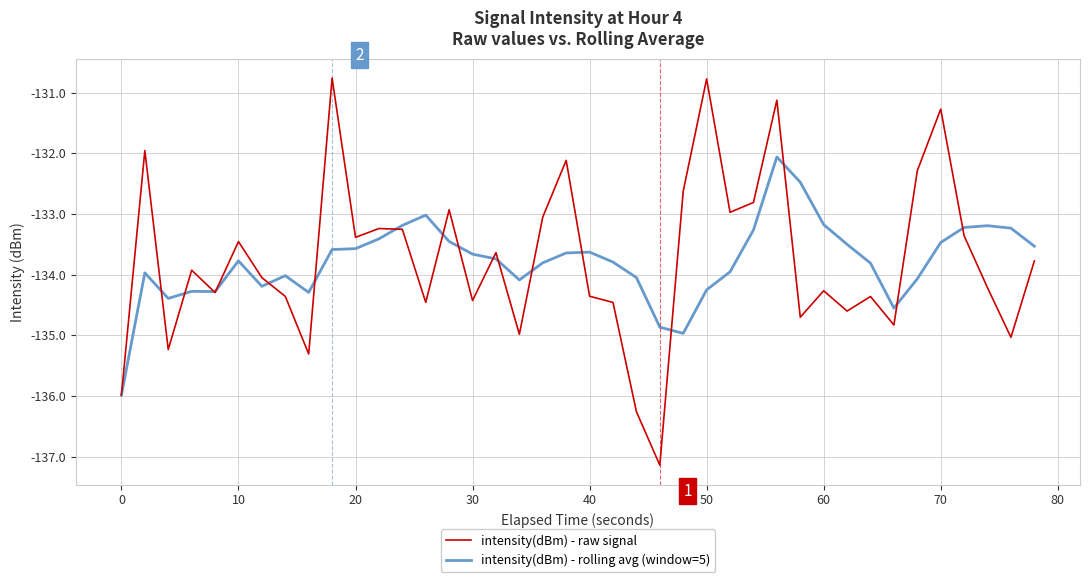

Which series has the widest spread of values?

intensity(dBm) - raw signal